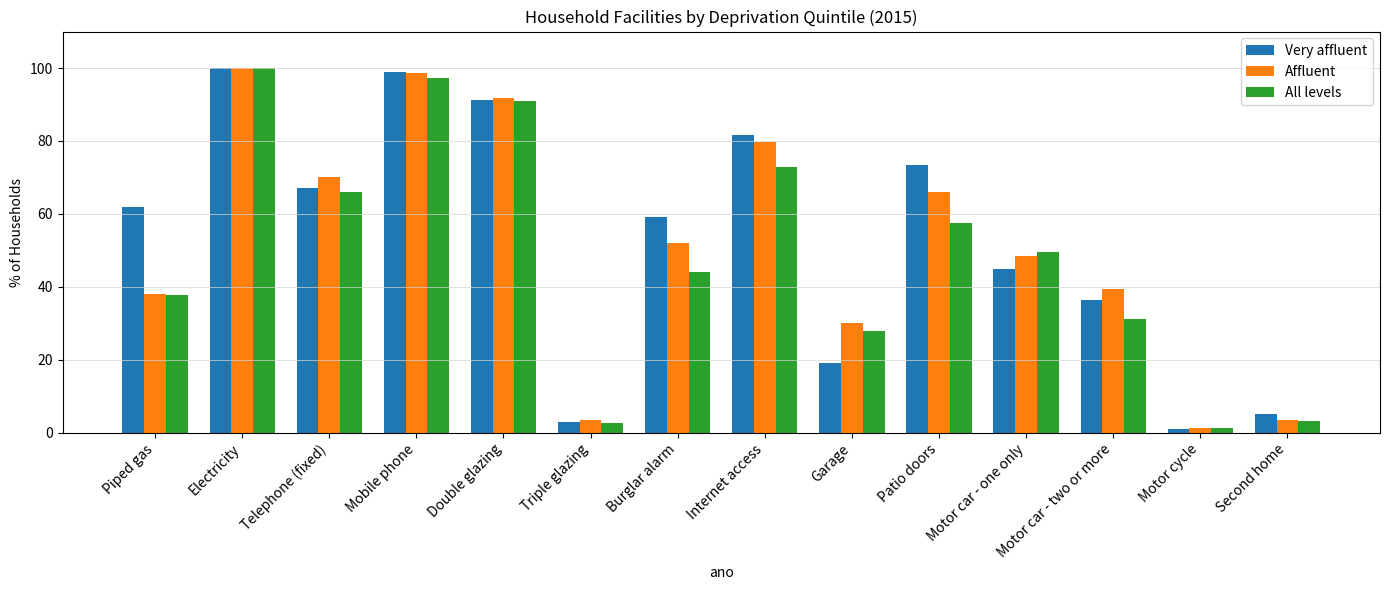

How many bars are there in each group?

3